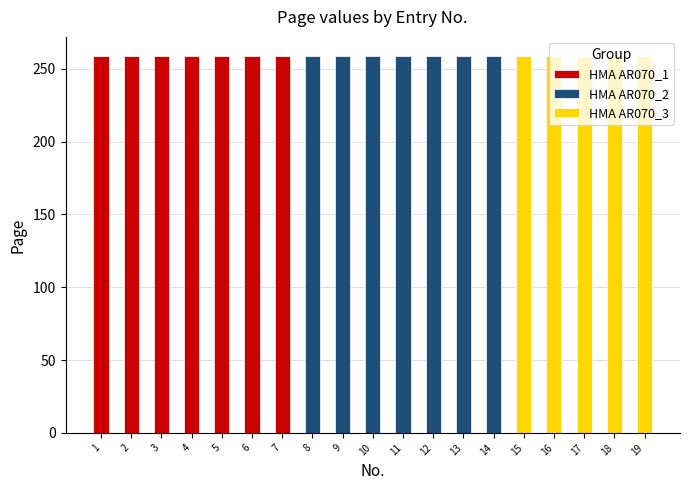

Reading right to left, list all the values displayed in this chart.

No.: 19=19	18=18	17=17	16=16	15=15	14=14	13=13	12=12	11=11	10=10	9=9	8=8	7=7	6=6	5=5	4=4	3=3	2=2	1=1
Page: 19=259	18=259	17=259	16=259	15=259	14=259	13=259	12=259	11=259	10=259	9=259	8=259	7=259	6=259	5=259	4=259	3=259	2=259	1=259